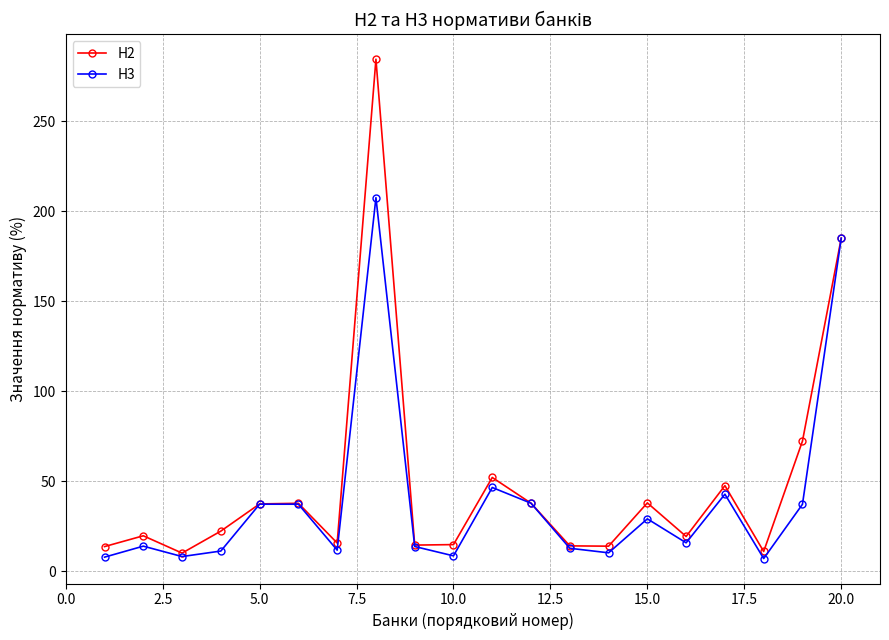

What are all the series names shown in the legend?

Н2, Н3